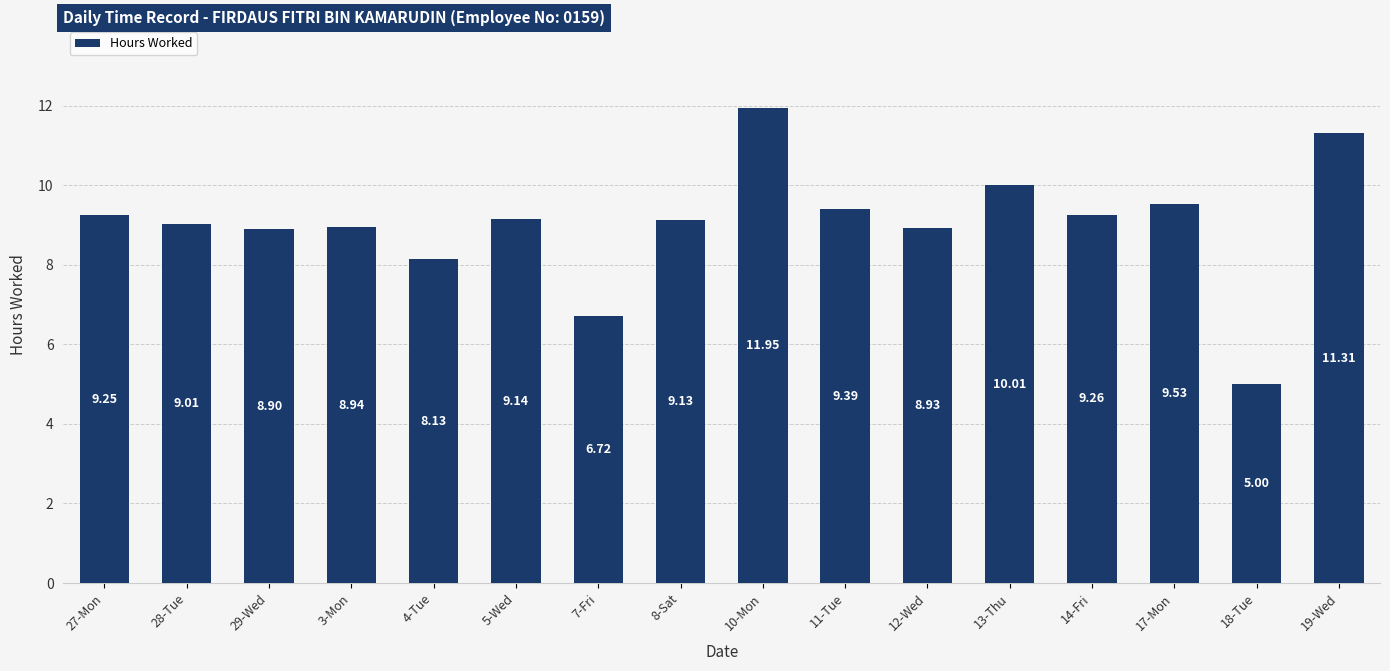

What is the change in value from 12-Wed to 13-Thu?

+1.1